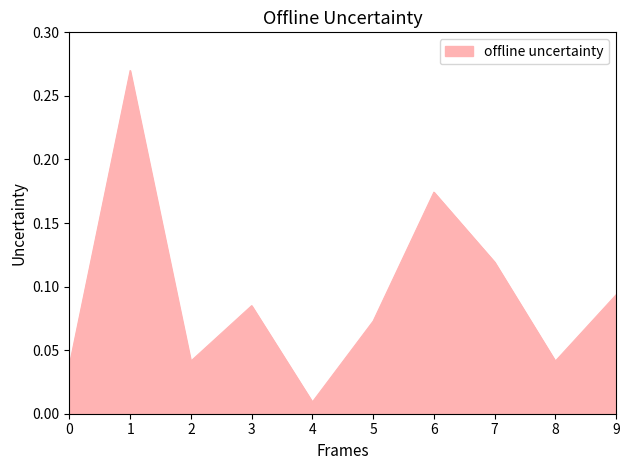

Which label corresponds to the largest value in the chart?

1